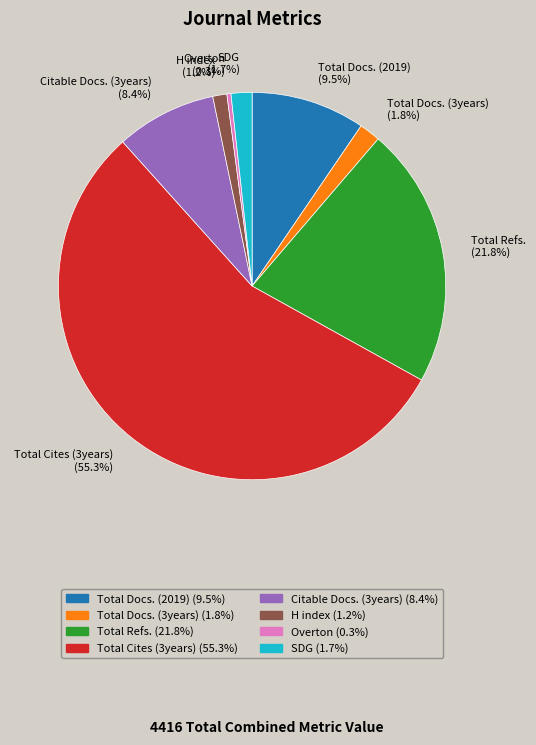

To the nearest percent, what is the difference between the largest and smallest slice percentages?

55%